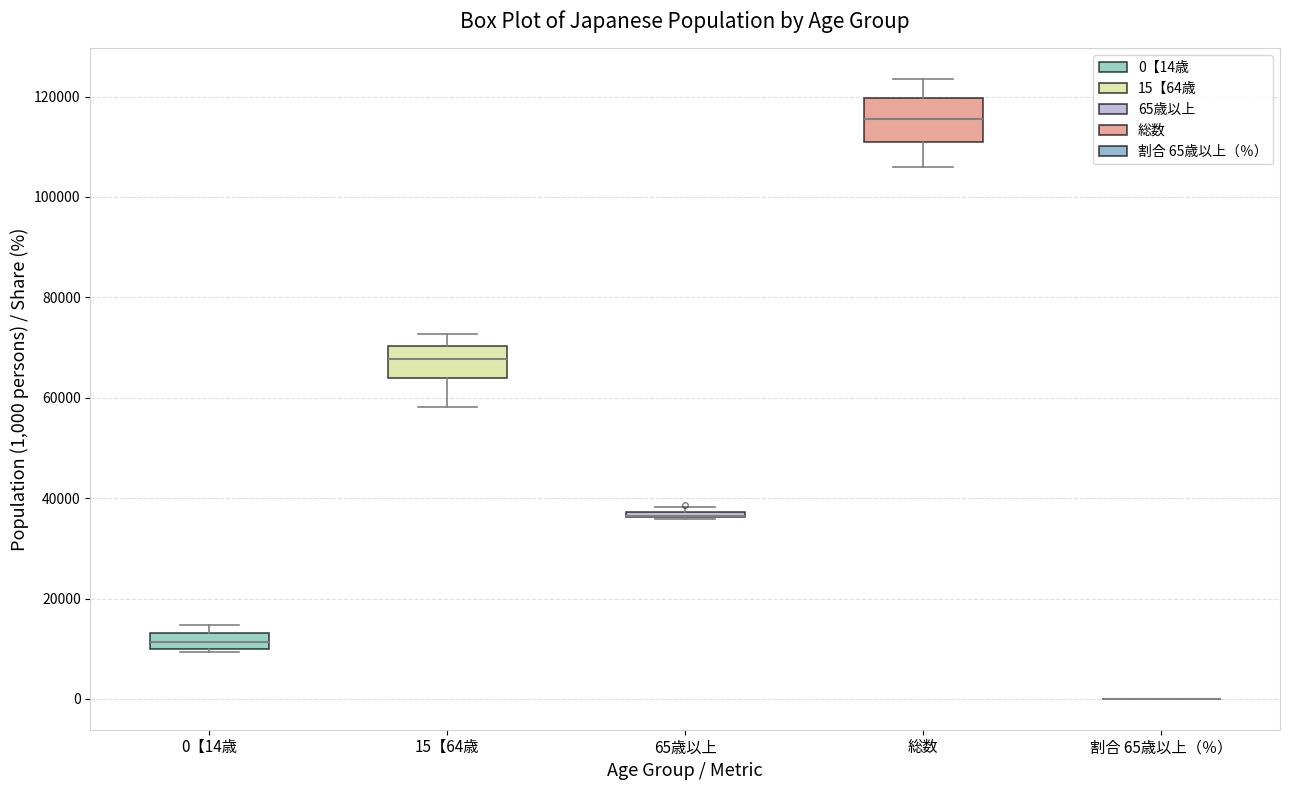

Comparing the boxes themselves (not the whiskers), which one is the tallest?

総数